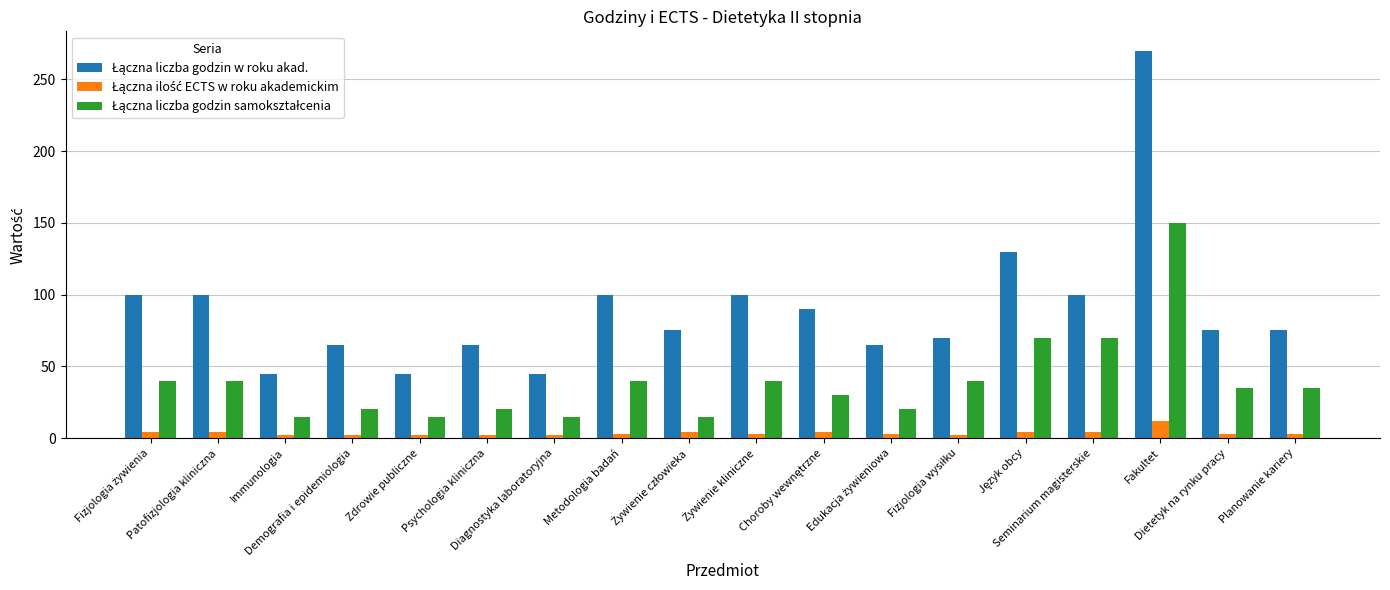

At how many categories does at least one series exceed 49?

15